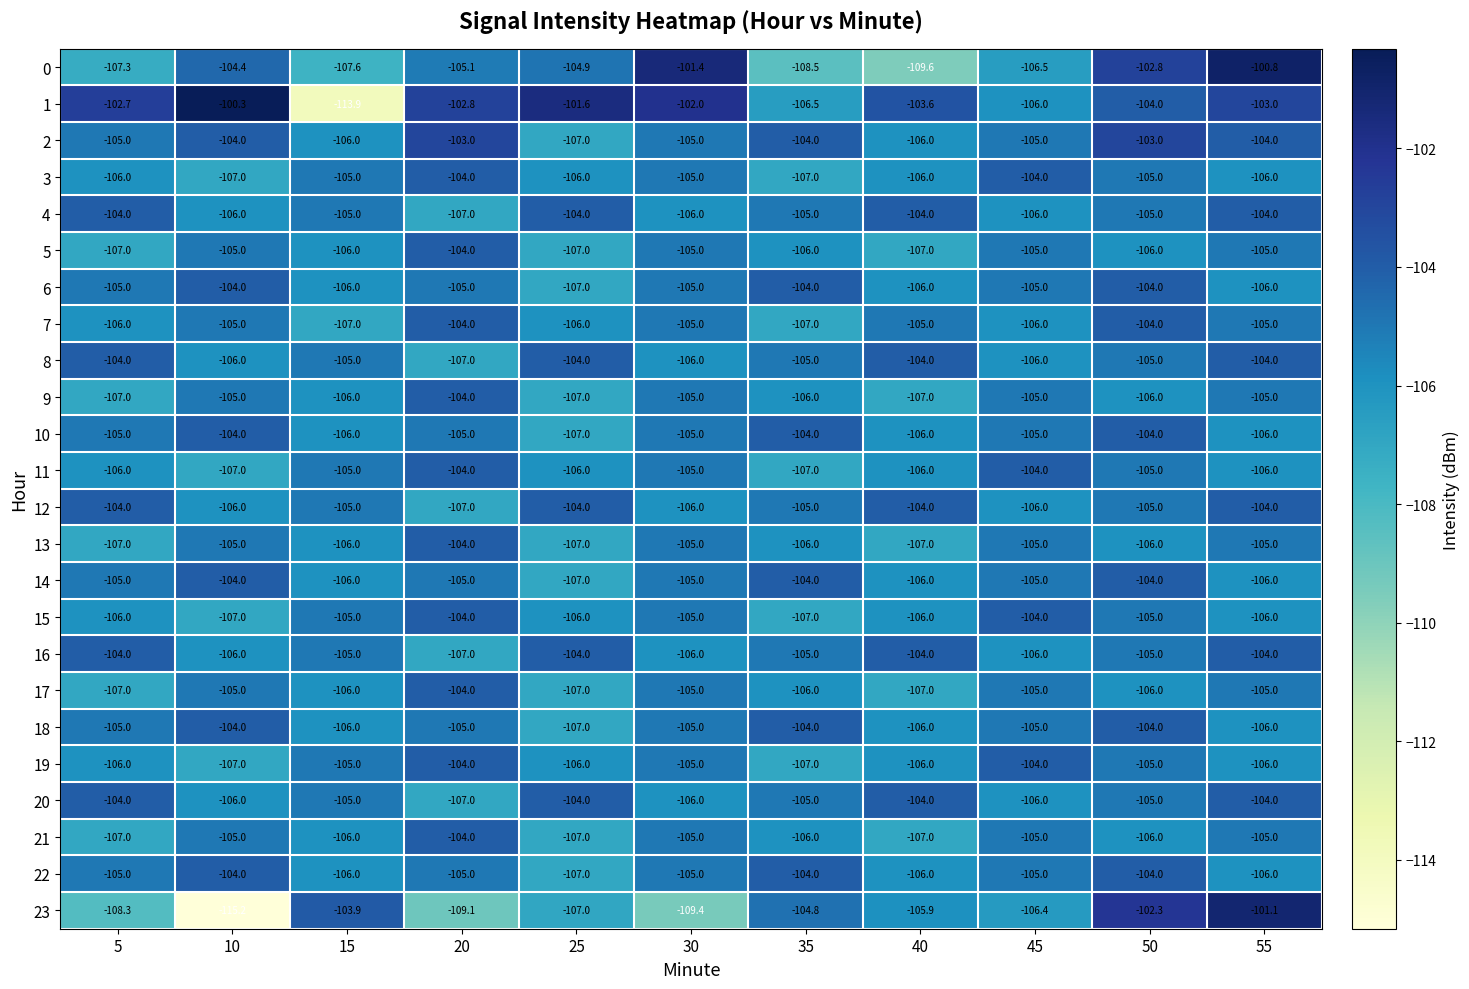

What is the maximum value for 18?

-104.0